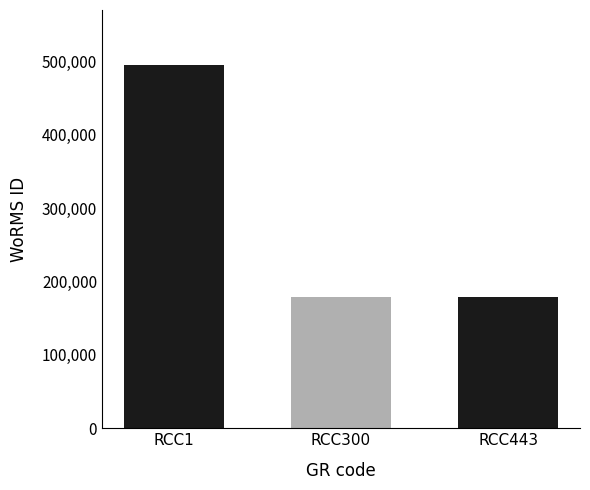

Which has a higher value, RCC443 or RCC1?

RCC1